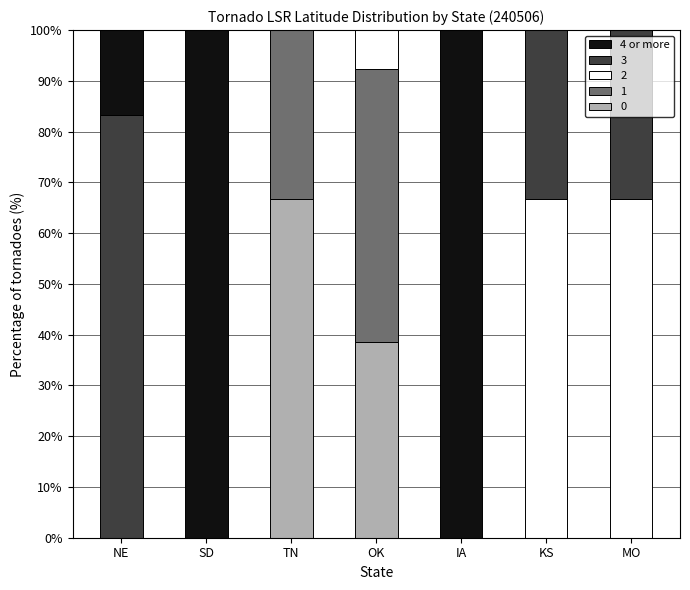

How many distinct data groups are displayed?

5